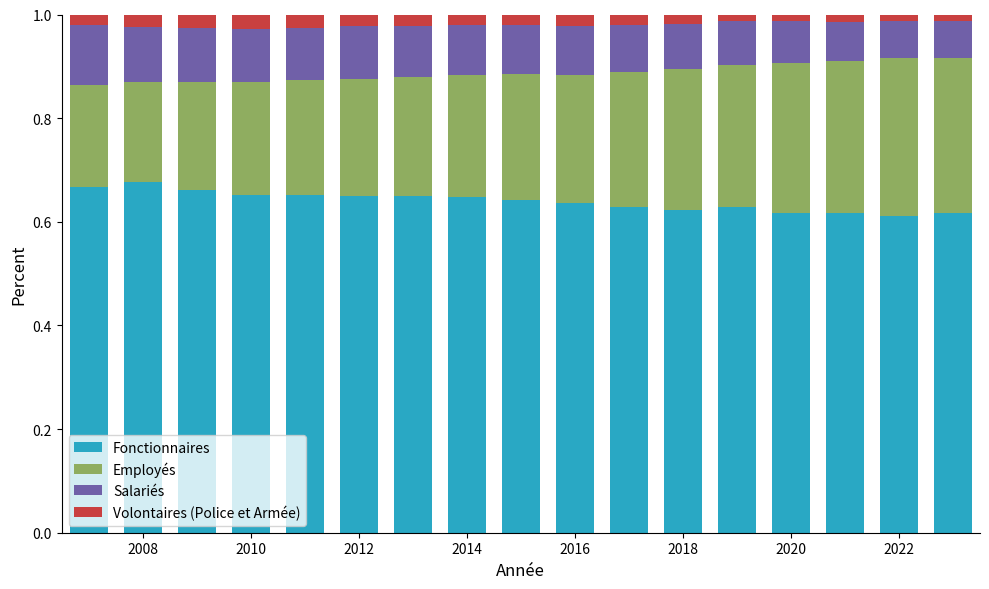

How many Fonctionnaires values are between 0 and 1?

17